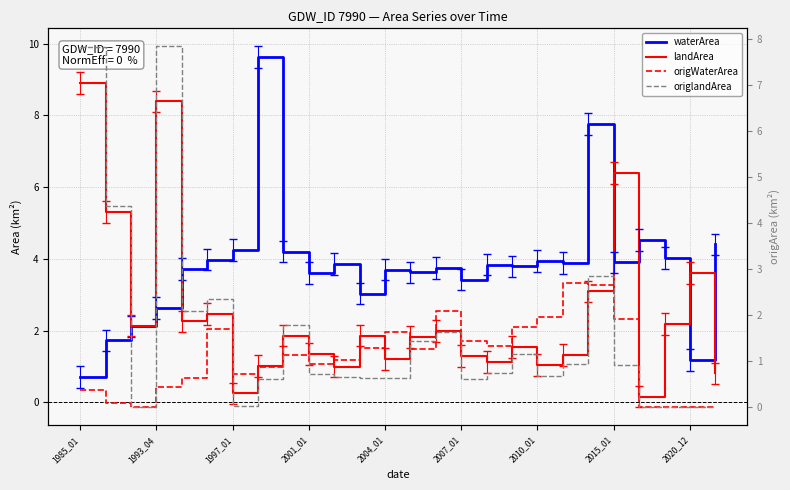

The value of waterArea at 23 is 5.4. True or false?

False